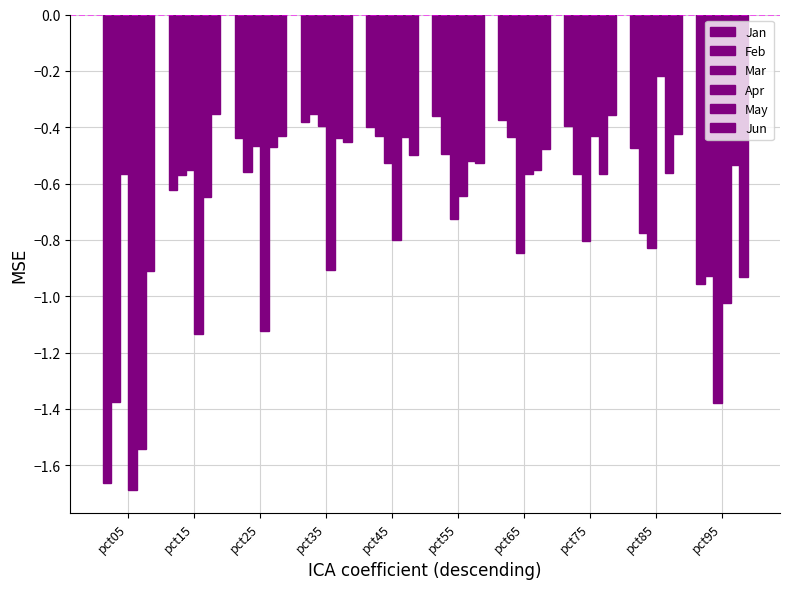

Reading left to right, list all the values displayed in this chart.

Jan: -1.7	-0.6	-0.4	-0.4	-0.4	-0.4	-0.4	-0.4	-0.5	-1.0
Feb: -1.4	-0.6	-0.6	-0.4	-0.4	-0.5	-0.4	-0.6	-0.8	-0.9
Mar: -0.6	-0.6	-0.5	-0.4	-0.5	-0.7	-0.8	-0.8	-0.8	-1.4
Apr: -1.7	-1.1	-1.1	-0.9	-0.8	-0.6	-0.6	-0.4	-0.2	-1.0
May: -1.5	-0.6	-0.5	-0.4	-0.4	-0.5	-0.6	-0.6	-0.6	-0.5
Jun: -0.9	-0.4	-0.4	-0.5	-0.5	-0.5	-0.5	-0.4	-0.4	-0.9